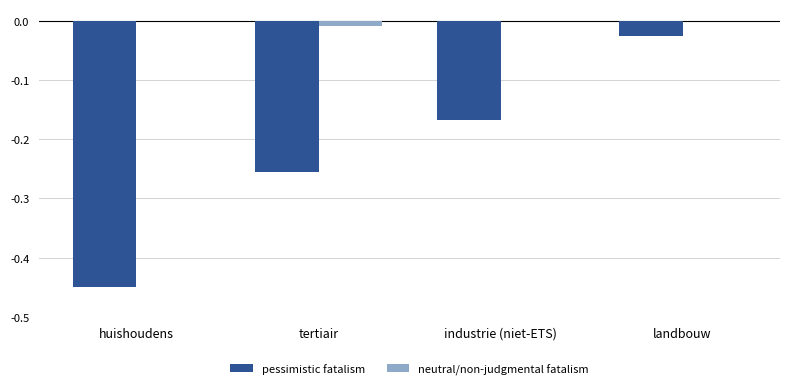

Which series changed the most between tertiair and landbouw?

pessimistic fatalism